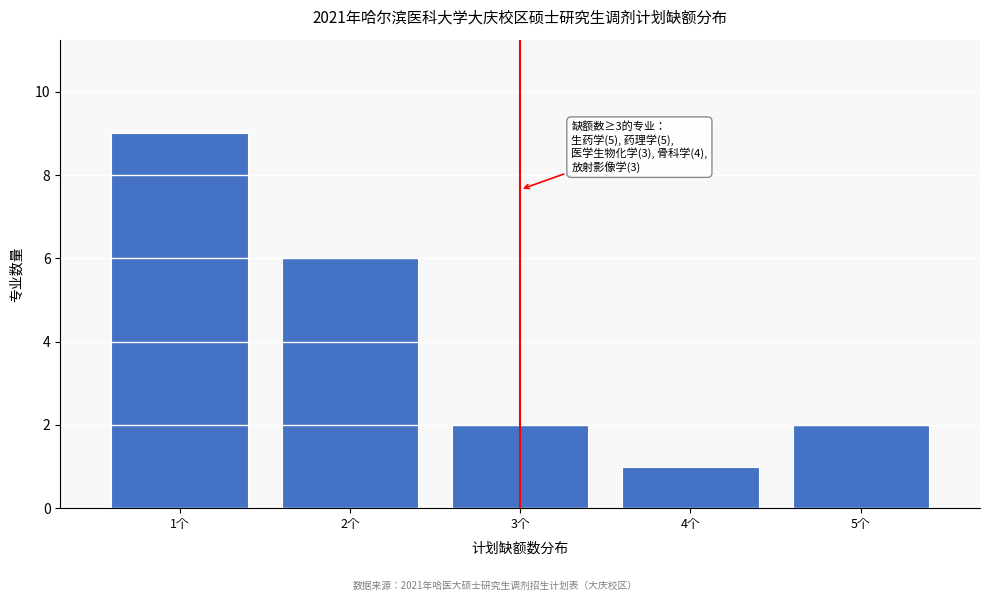

Reading right to left, extract all data points from this chart.

2	1	2	6	9